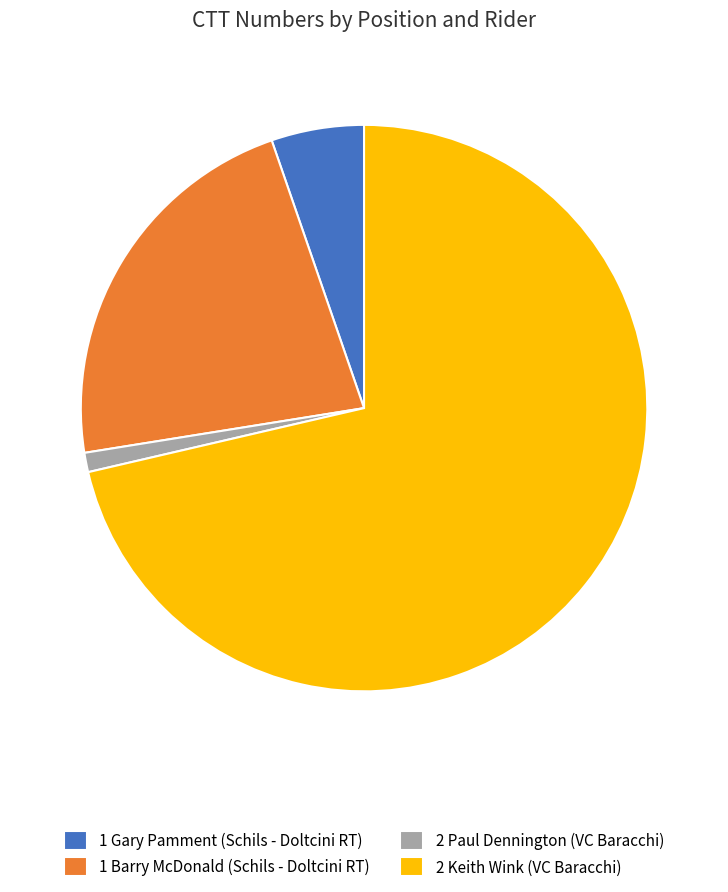

How many segments does this pie chart have?

4